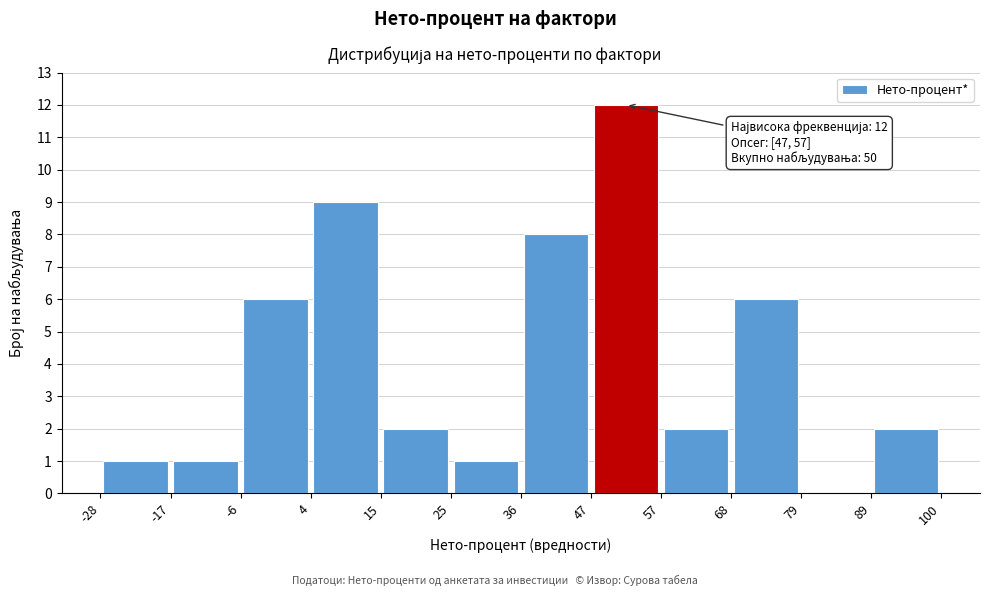

Over which range of the x-axis is the bar tallest?

47 to 57